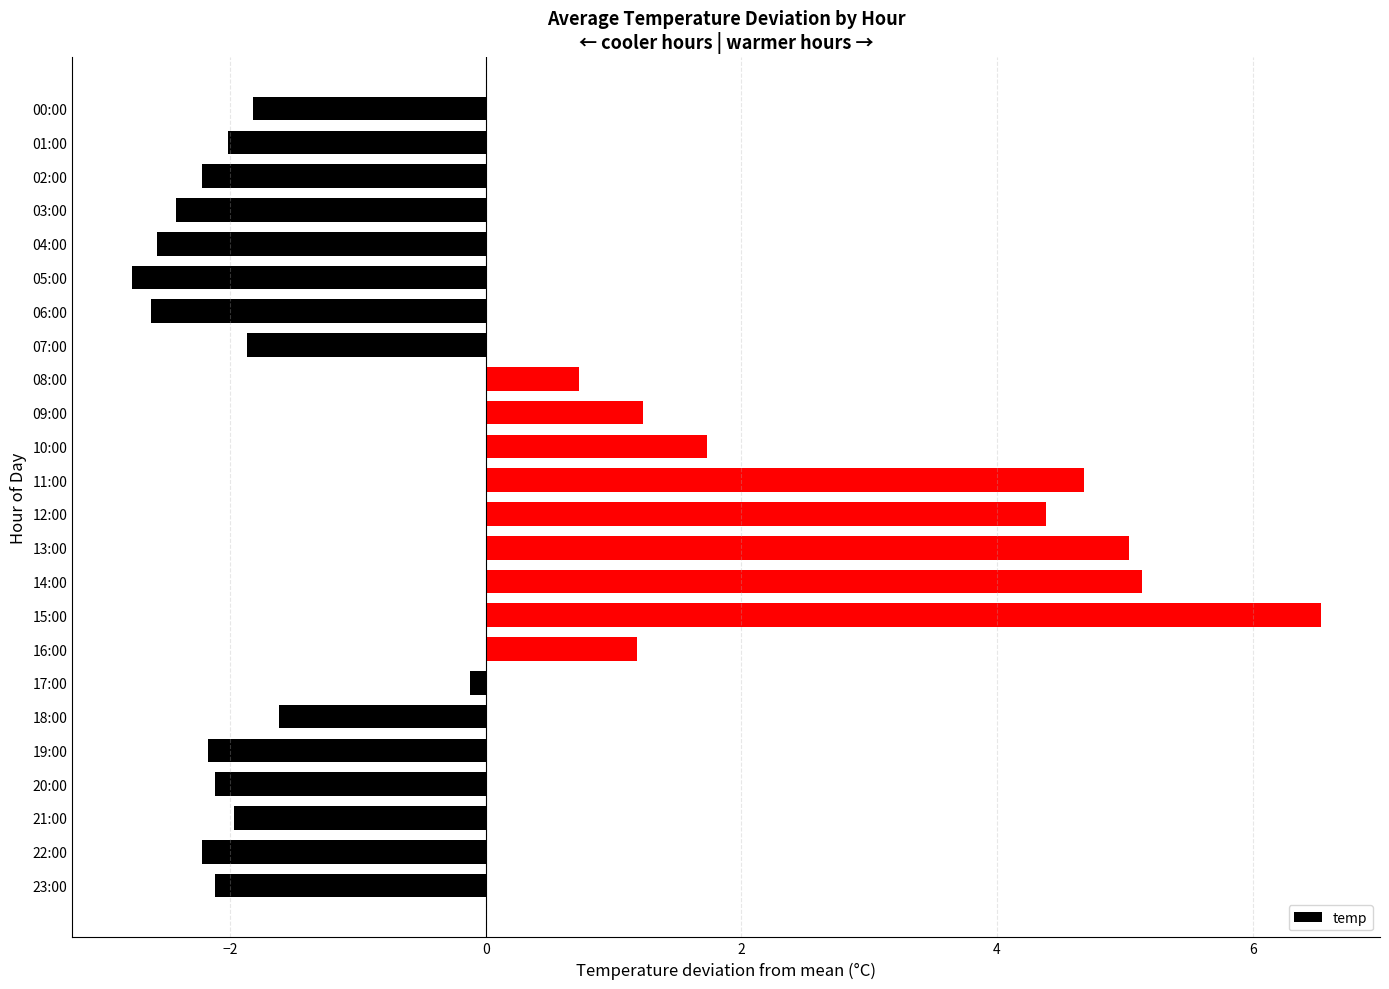

Read the value at 12:00.

4.4